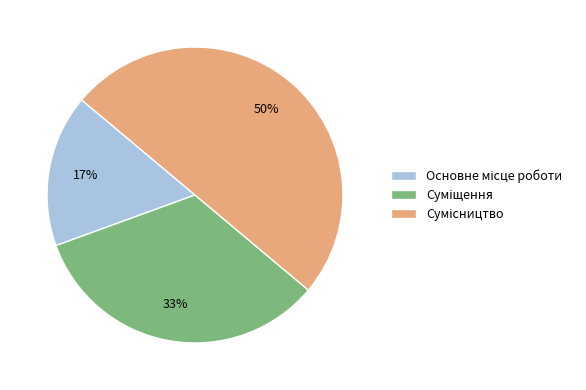

To the nearest percent, what is the difference between the largest and smallest slice percentages?

33%